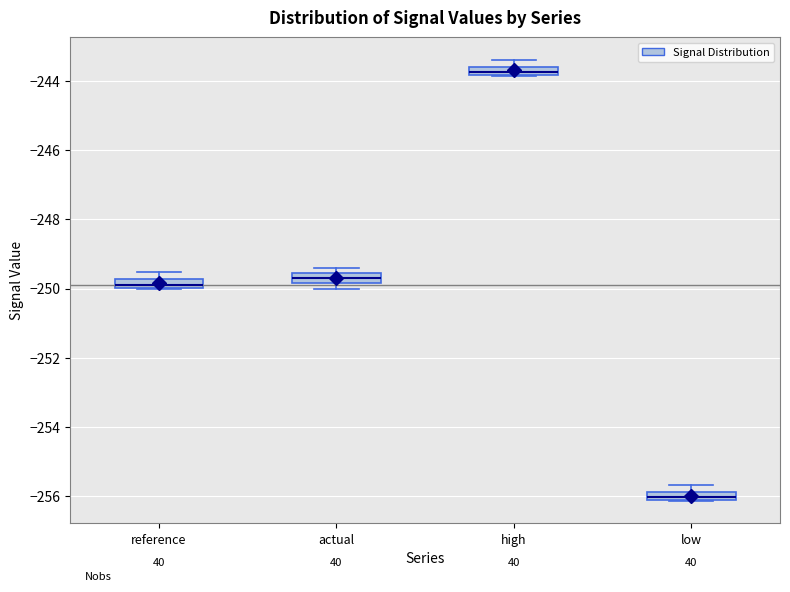

Where is the lower edge of the box for reference on the y-axis? The values are not printed on the chart, so give them approximately, as read against the axis.

-250.0